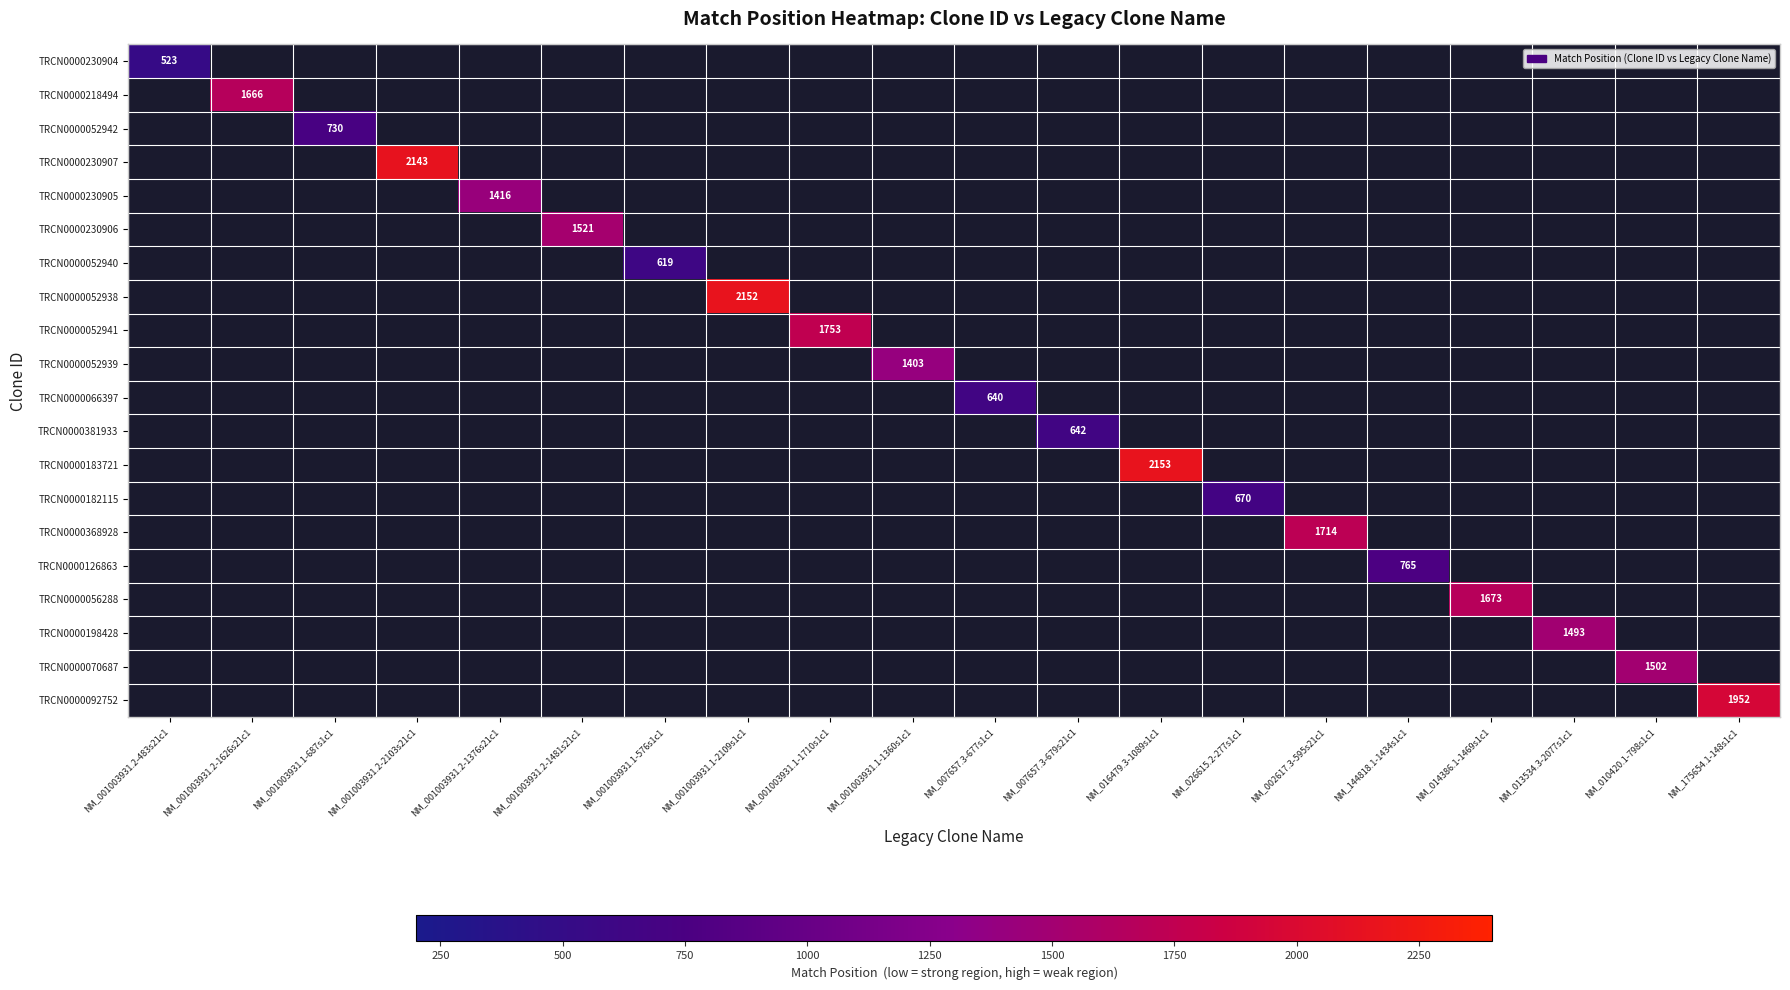

At which category does the chart reach its peak across all series?

NM_016479.3-1089s1c1